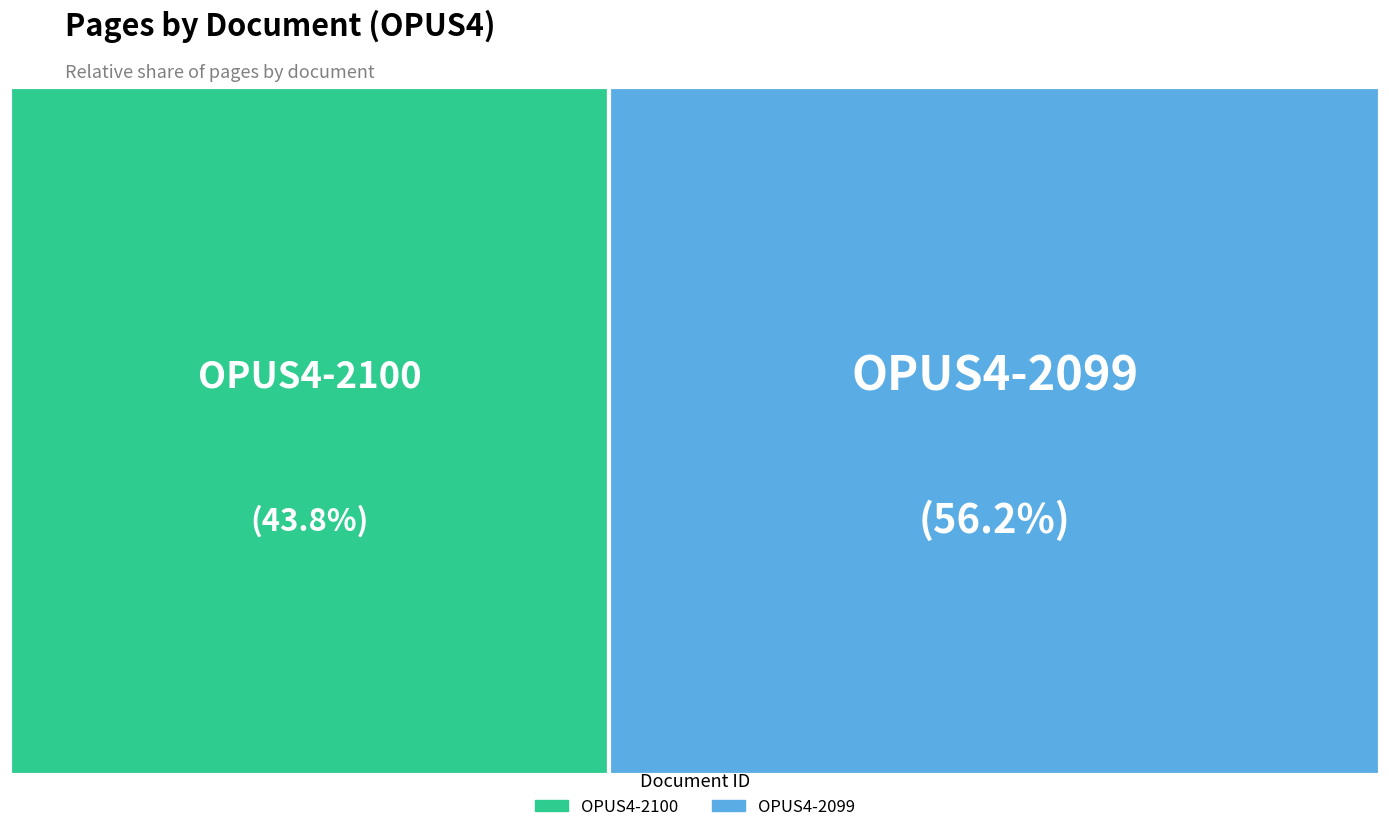

The OPUS4-2099 slice represents 56% of the pie. True or false?

True